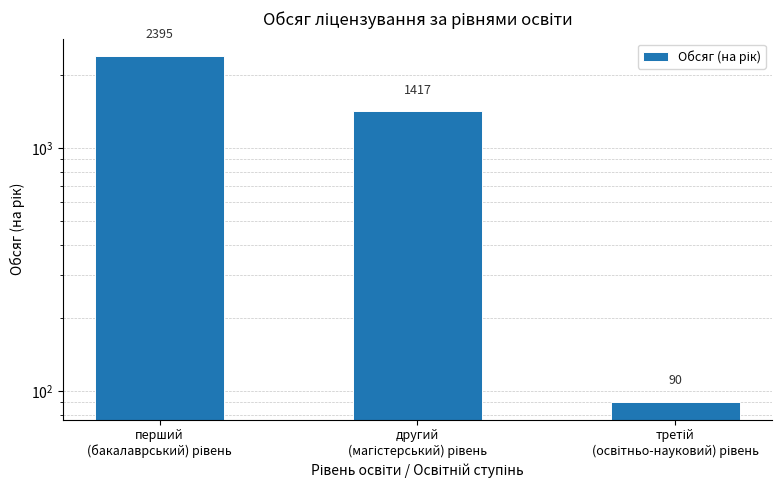

Between другий
(магістерський) рівень and третій
(освітньо-науковий) рівень, which is larger?

другий
(магістерський) рівень